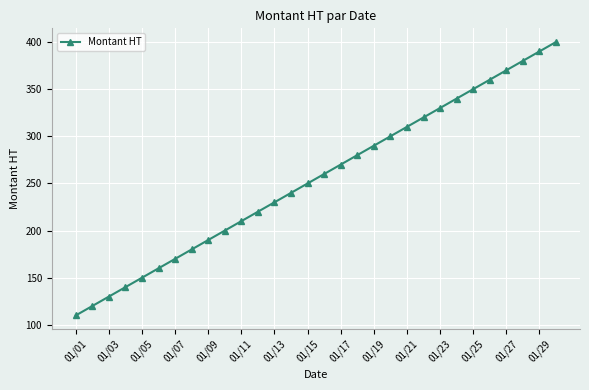

True or false: the data has more than 0 interior local peaks.

False